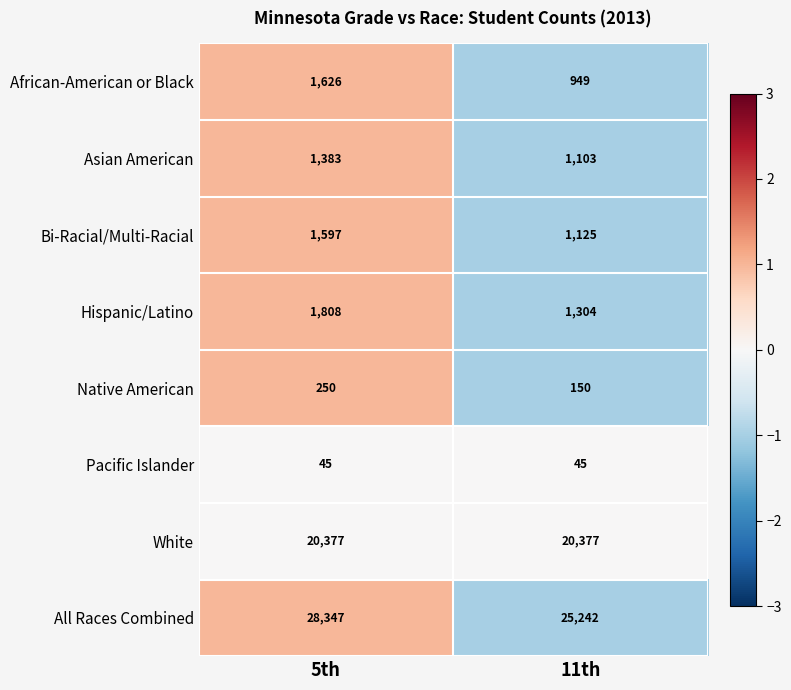

How many categories are shown in the chart?

2